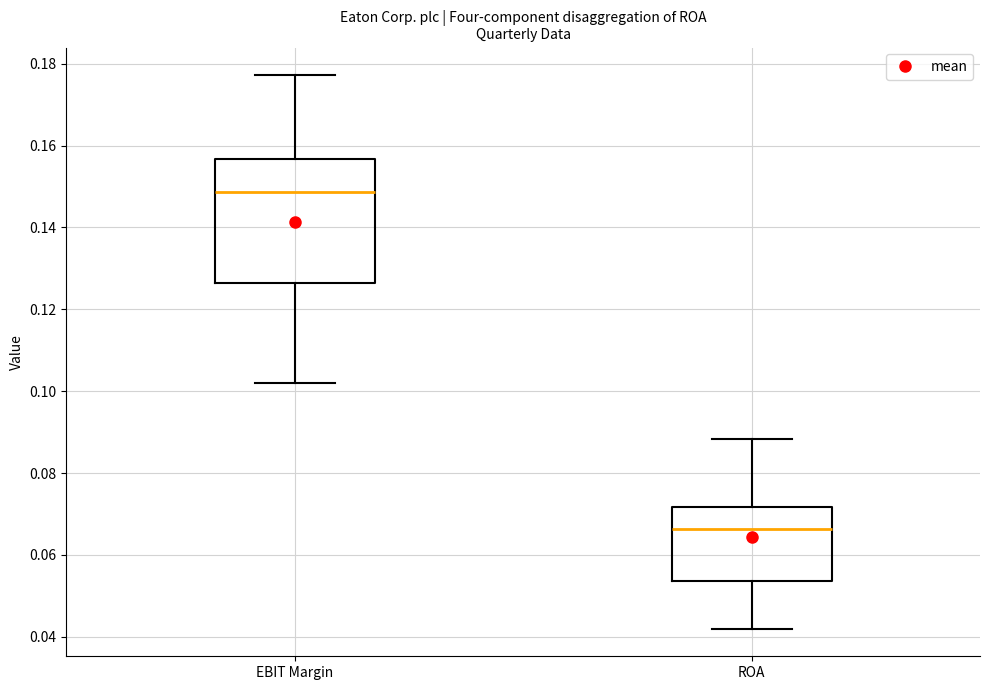

Reading left to right, transcribe this box plot: for each box, give where its median line is, the range the box spans, and where its two whiskers end, as read against the y-axis. The values are not printed on the chart, so give them approximately, as read against the axis.

EBIT Margin: median 0.148, box 0.126 to 0.156, whiskers 0.102 to 0.178
ROA: median 0.066, box 0.054 to 0.072, whiskers 0.042 to 0.088